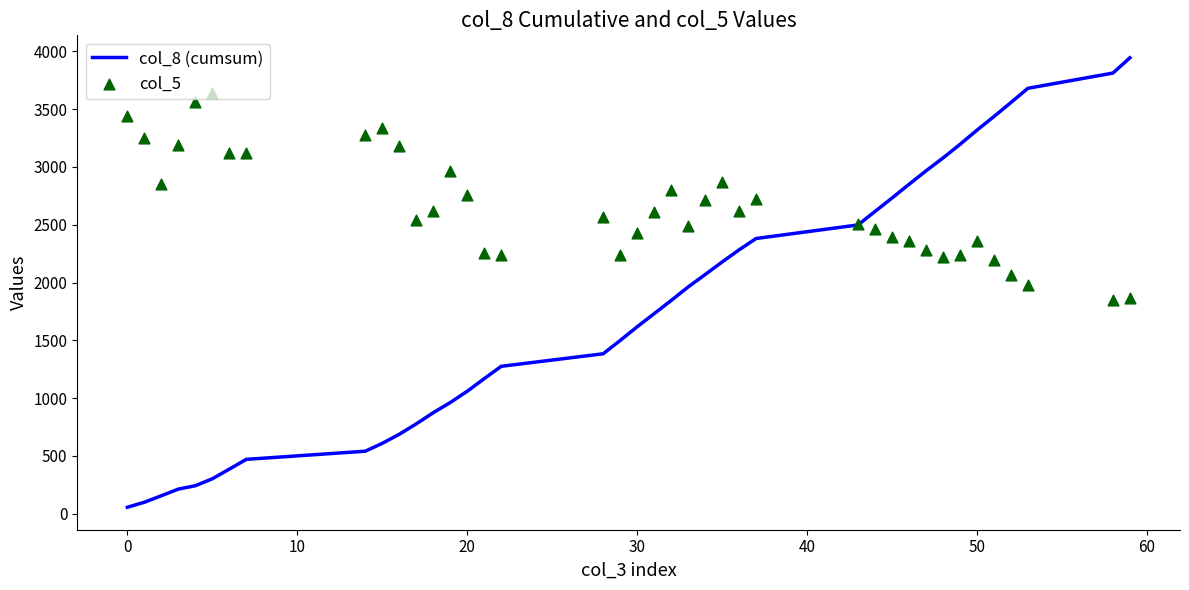

Which series has the largest Y range (max minus min)?

col_8 (cumsum)